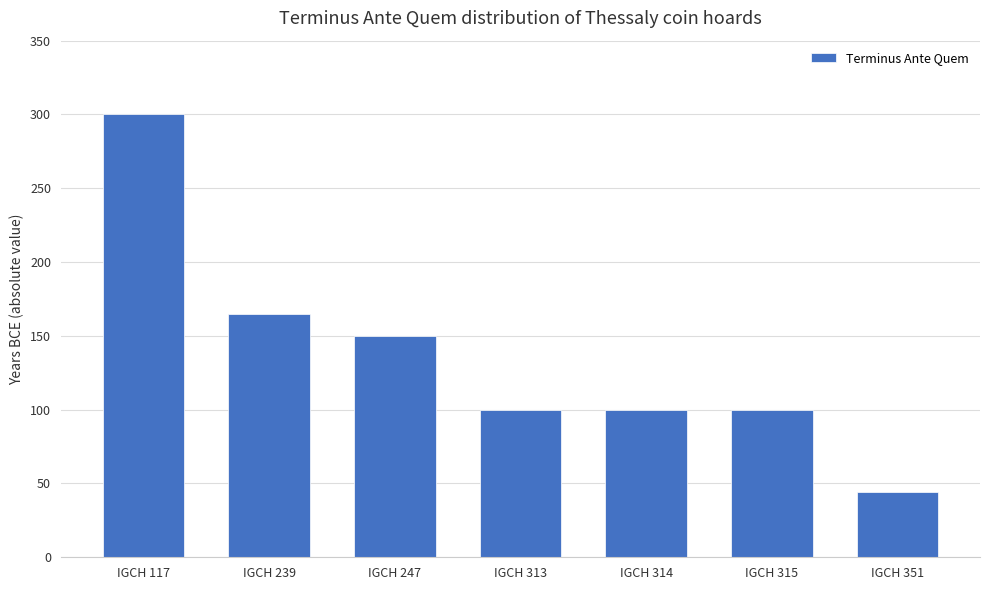

Approximately how many times larger is the value at IGCH 314 compared to IGCH 315?

1.0